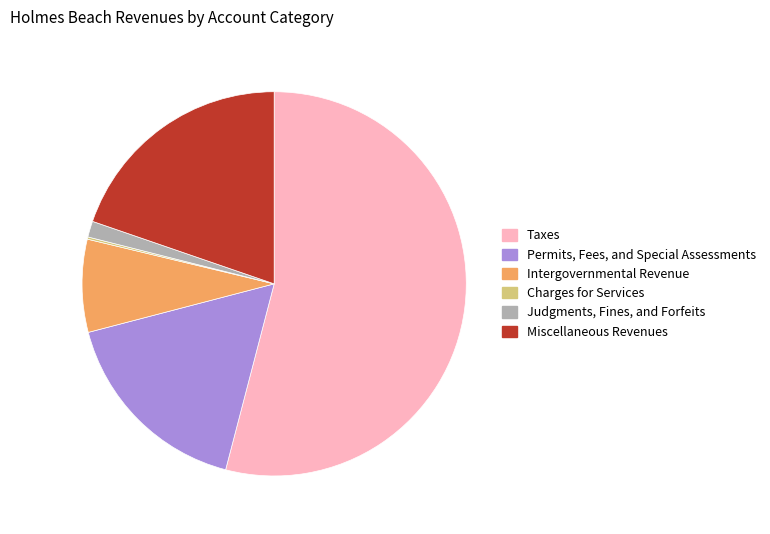

Combined, do Permits, Fees, and Special Assessments and Miscellaneous Revenues account for over 50%?

No